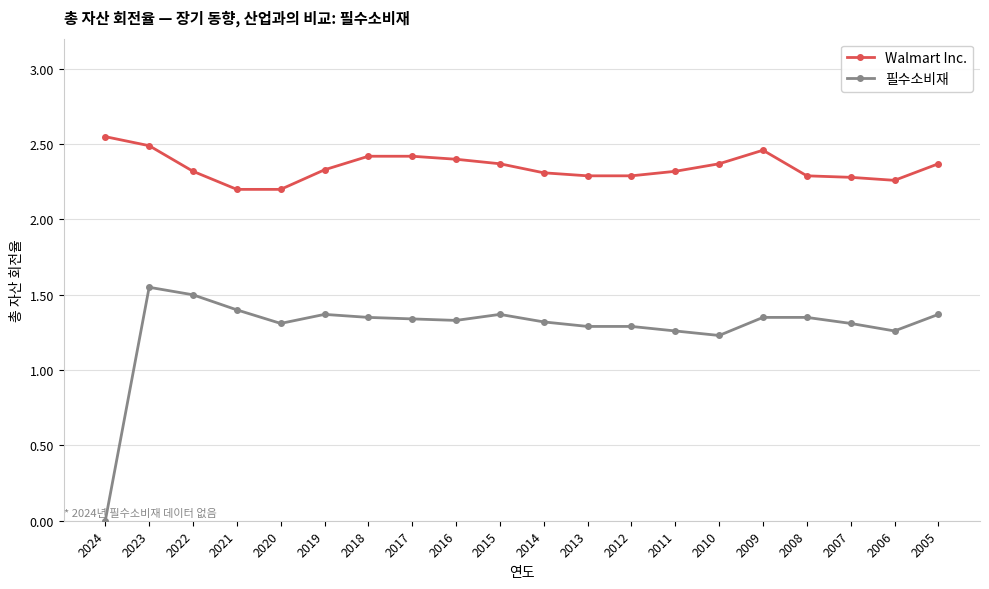

Count the number of categories in the chart.

20